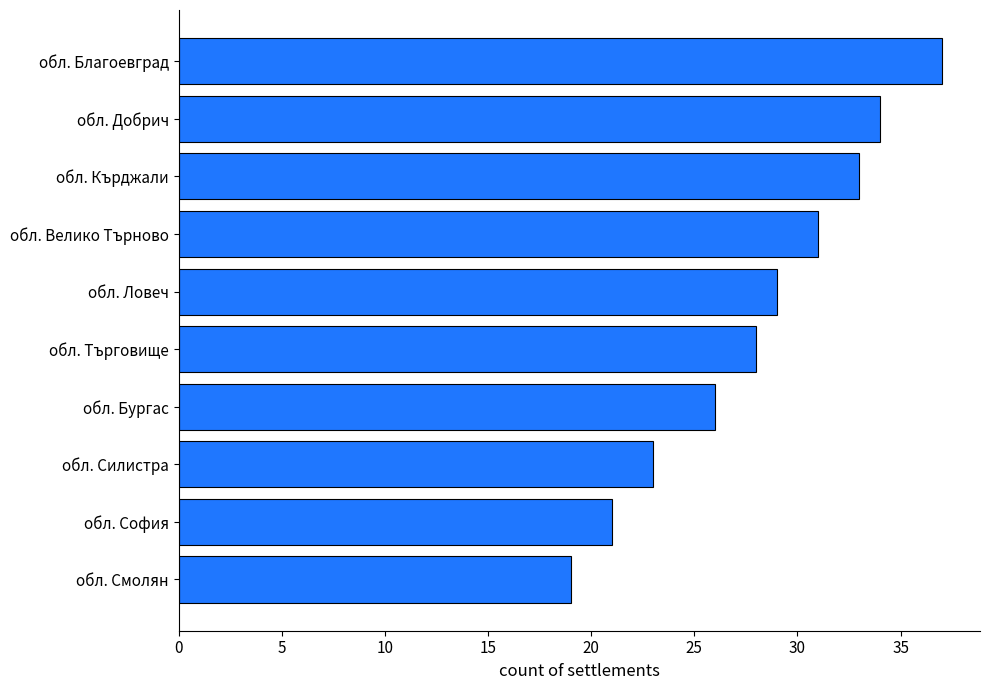

How many data points does each series have?

10